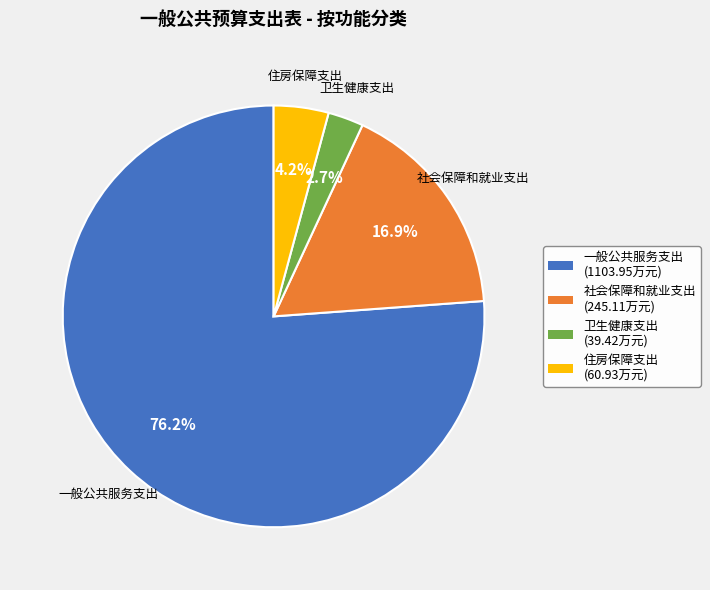

Approximately how many times larger is the value at 一般公共服务支出 compared to 住房保障支出?

18.1